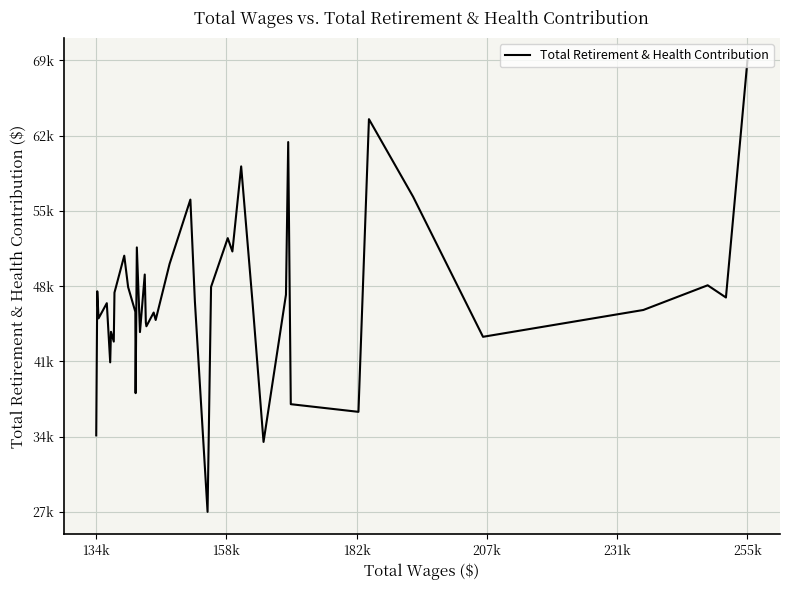

What is the average value?

47860